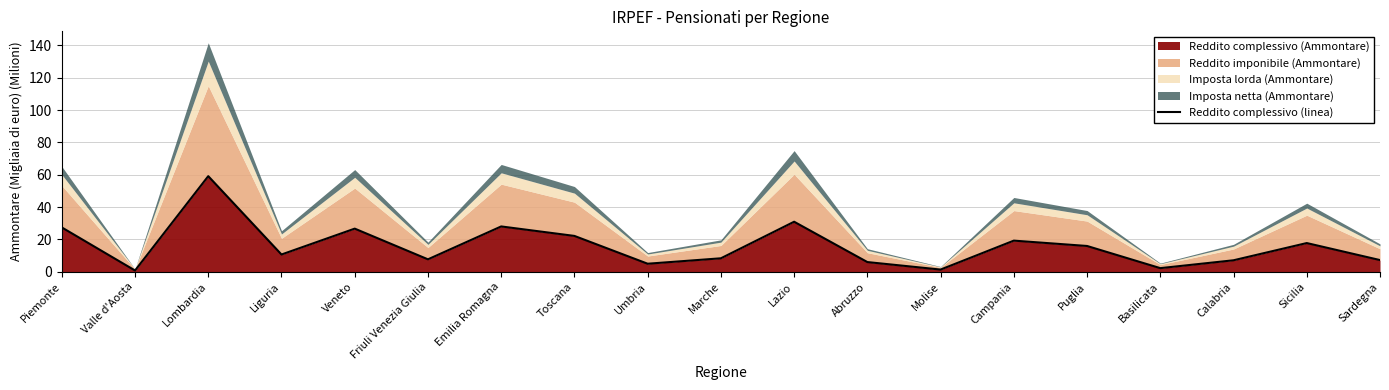

Which label corresponds to the largest value in the chart?

Lombardia